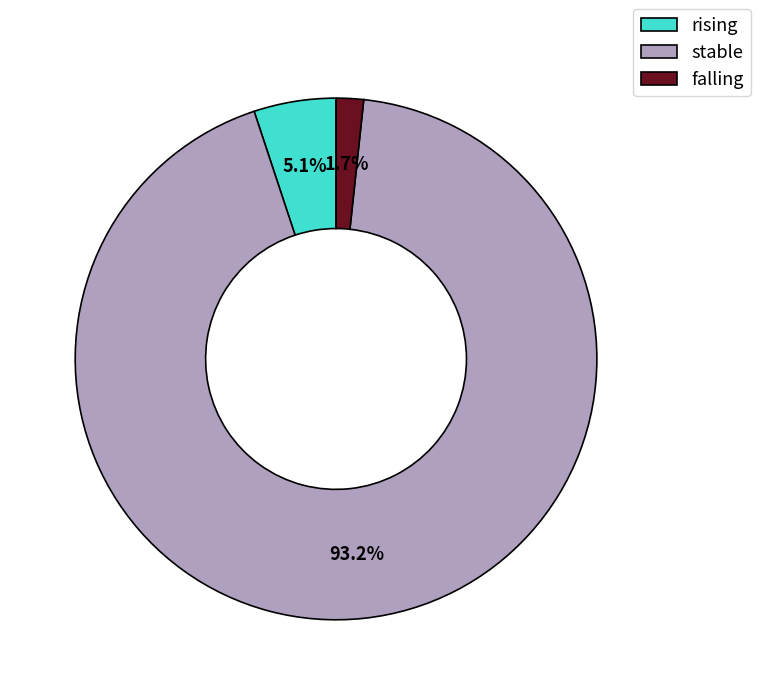

Which category has the smallest portion of the pie?

falling